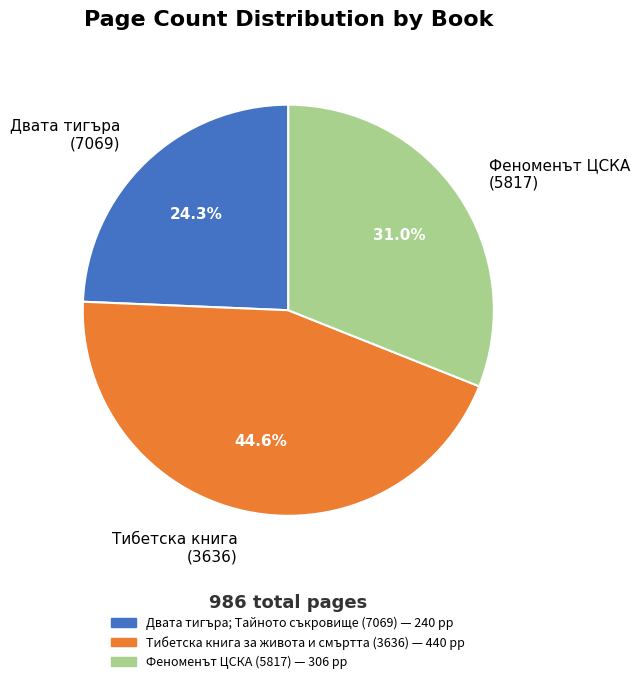

What is the smallest slice in the pie chart?

Двата тигъра (7069)